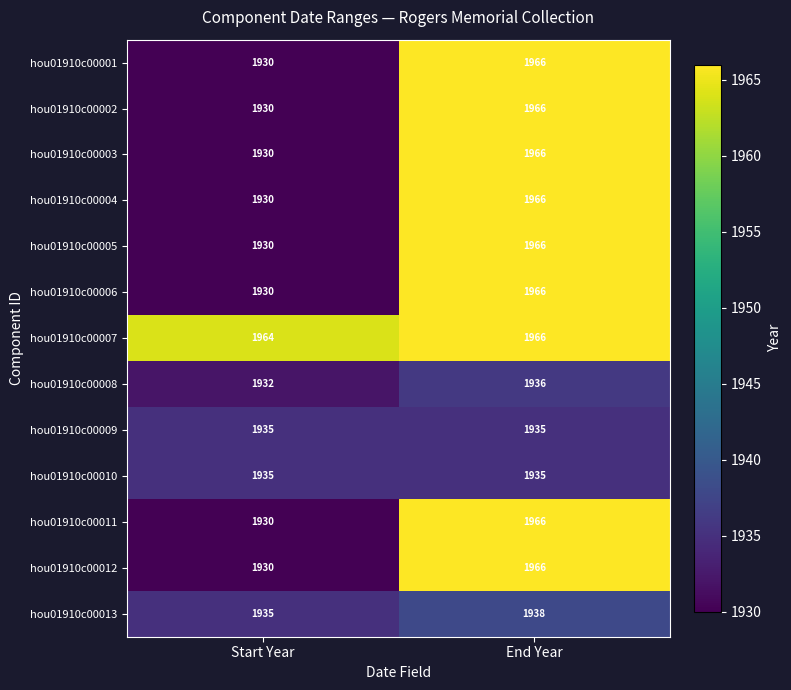

What is the sum of the hou01910c00013 values at Start Year and End Year?

3873